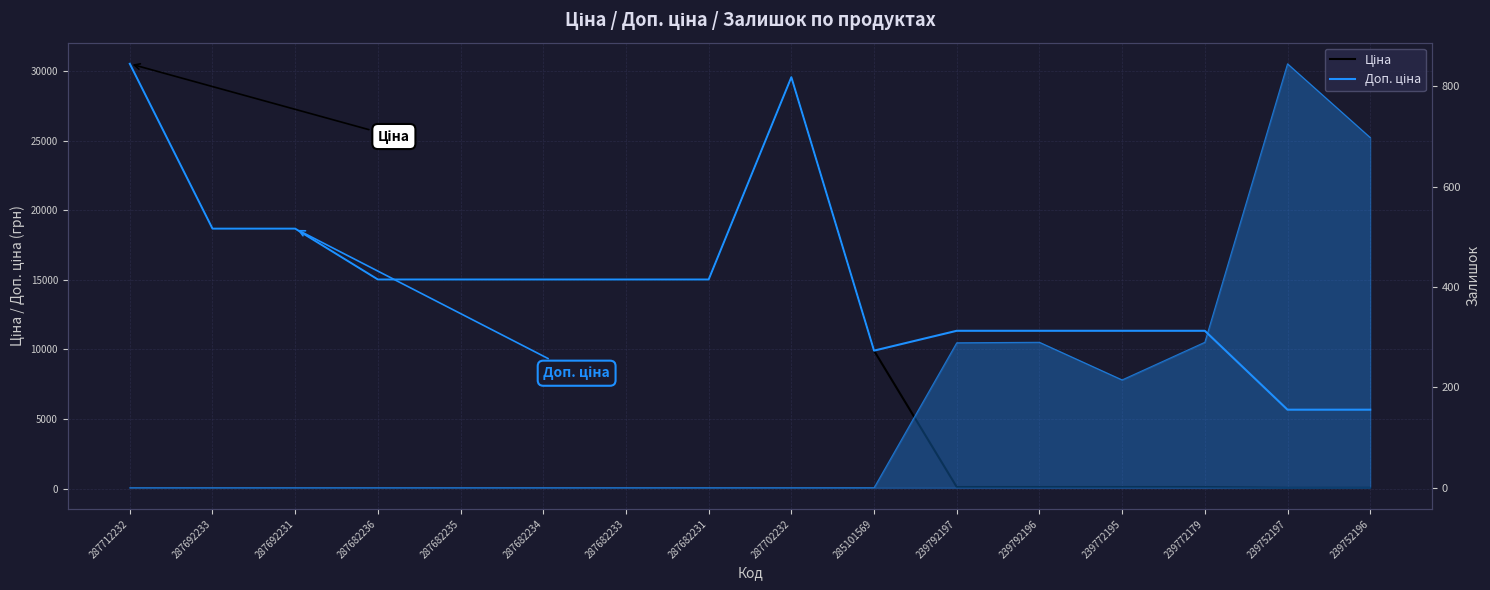

Is the value of Доп. ціна at 287682236 greater than the value of Ціна at 287682236?

No